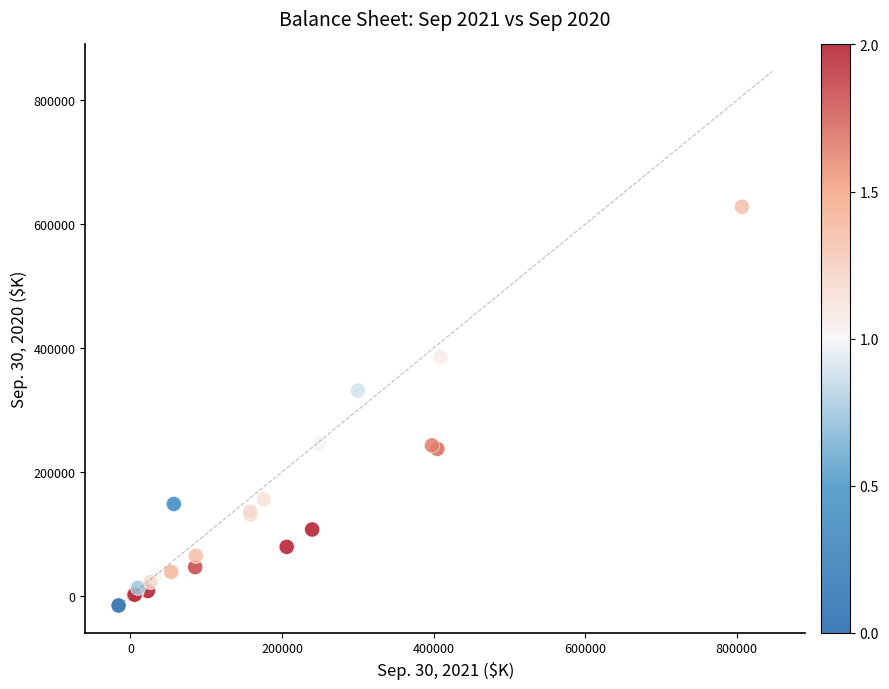

What Y value in the scatter plot is closest to 306255?

331561